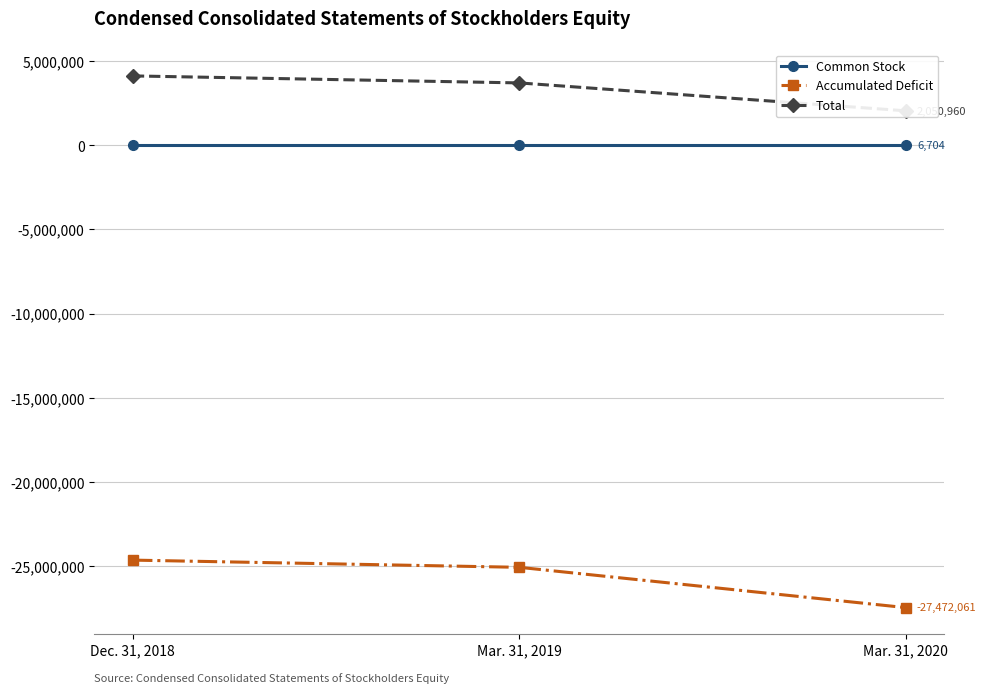

What are all the series names shown in the legend?

Common Stock, Accumulated Deficit, Total